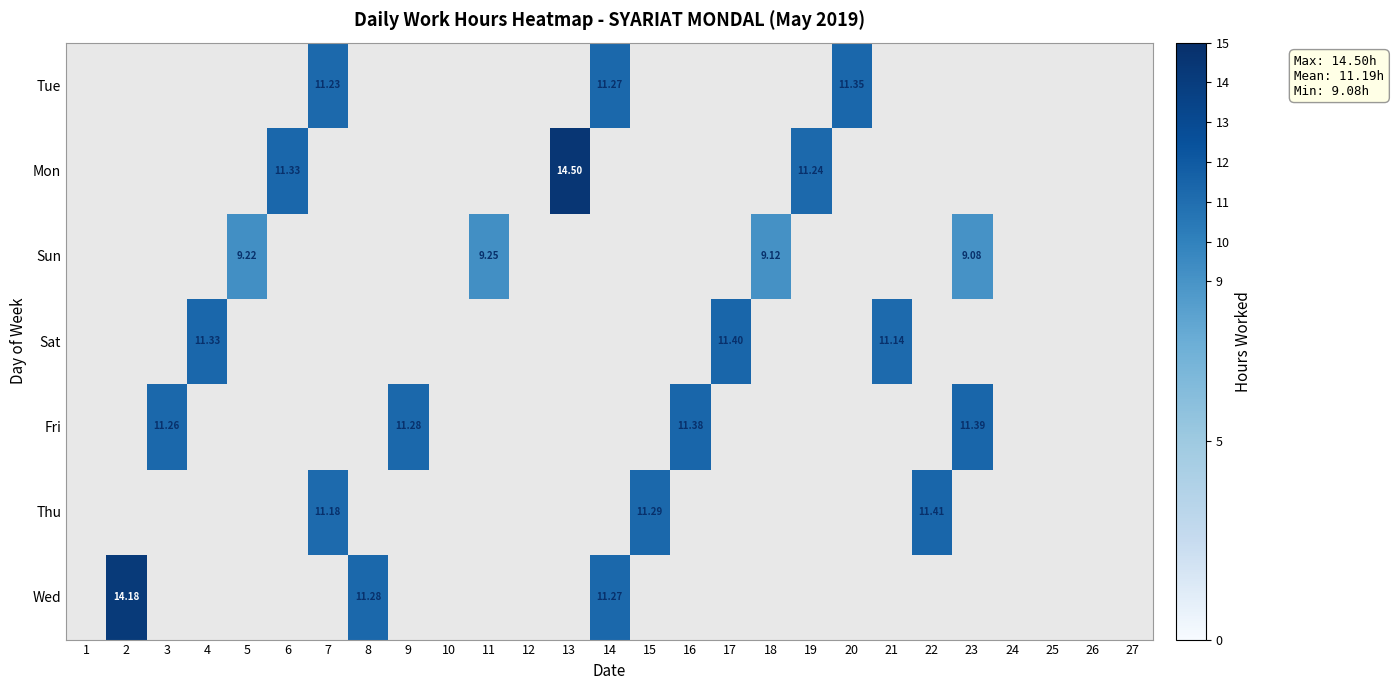

Count the number of categories in the chart.

27